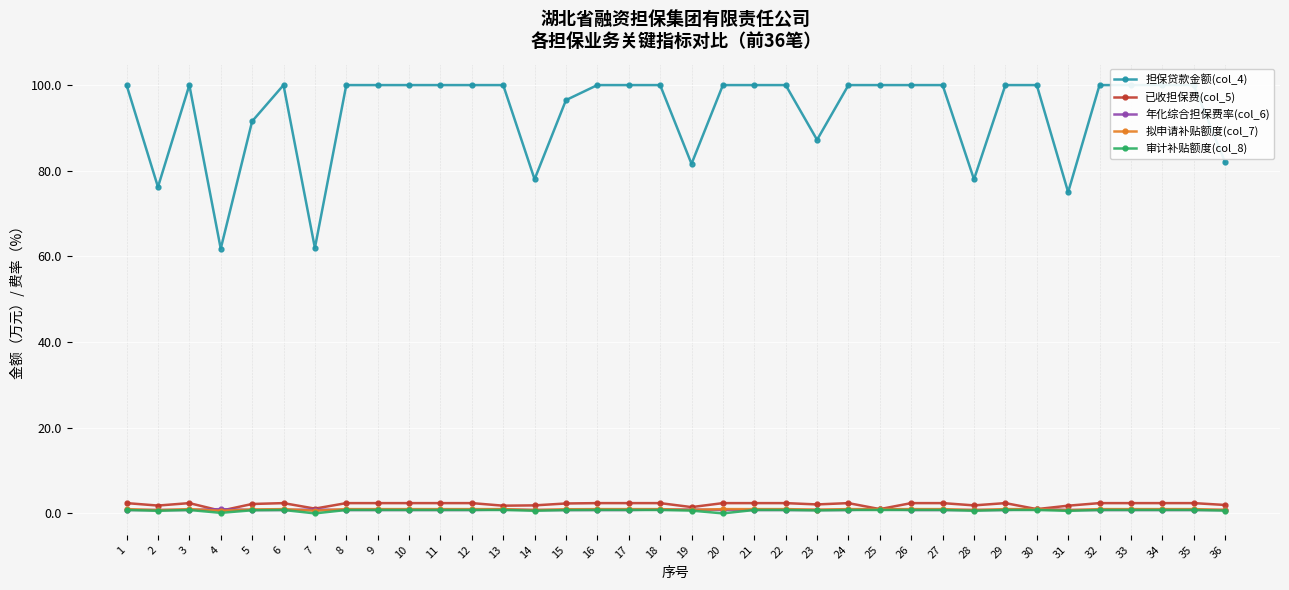

Which series changed the most between 1 and 26?

担保贷款金额(col_4)